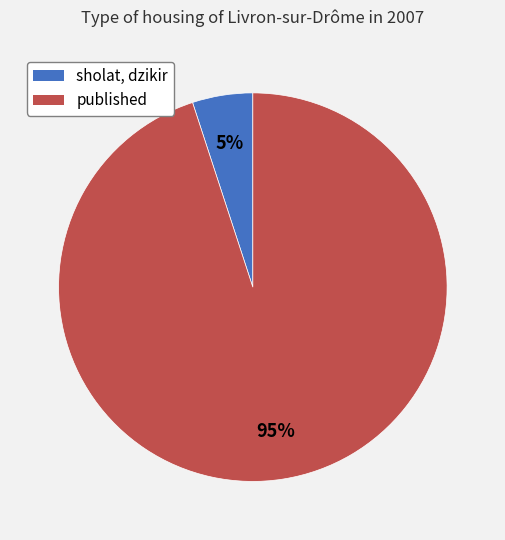

Approximately how many times larger is the value at sholat, dzikir compared to published?

0.1